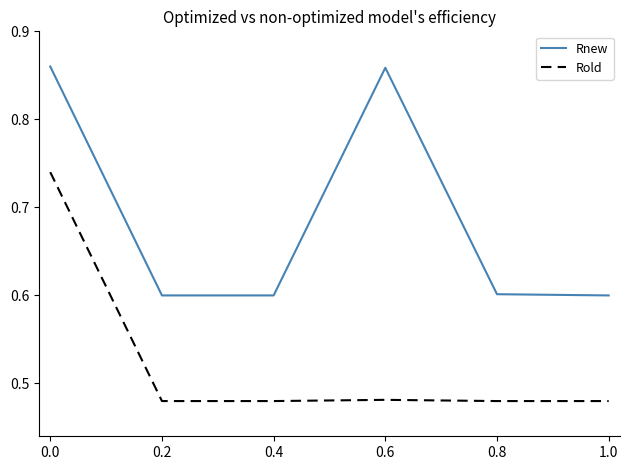

Is the value of Rnew at 0.4 greater than the value of Rold at 0.8?

Yes